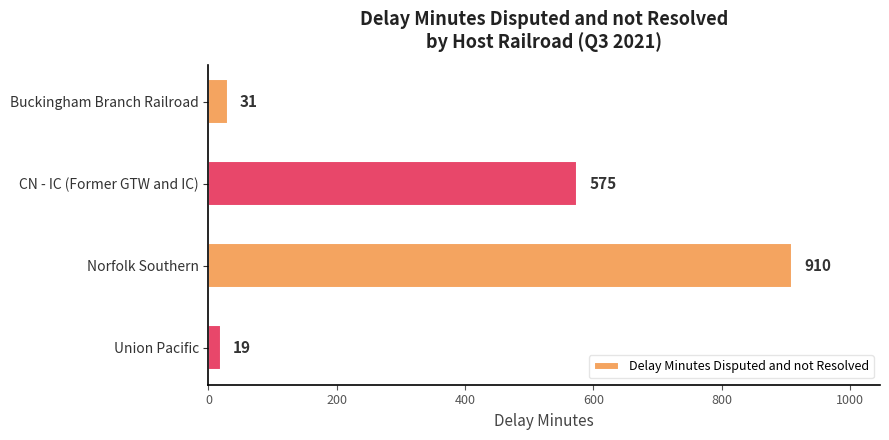

What is the difference between the second highest and second lowest values?

544